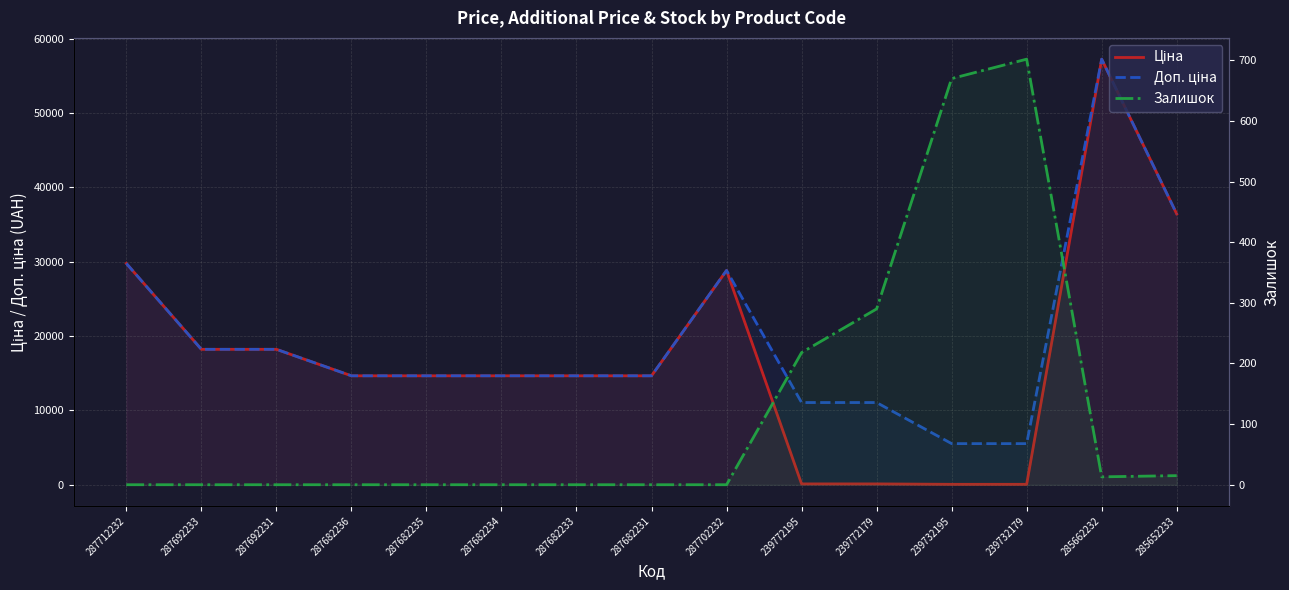

True or false: Залишок has a value of 0.0 at 287712232.

True